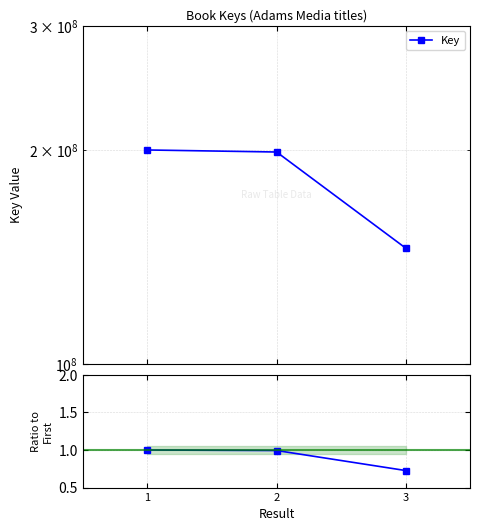

Is it true that the value at 1 is 0.2?

False